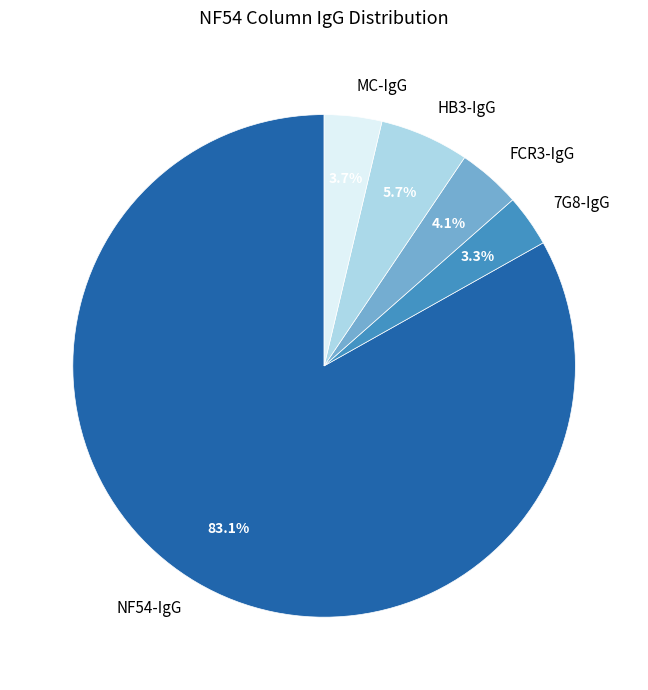

Is there any slice that represents more than half of the pie?

Yes